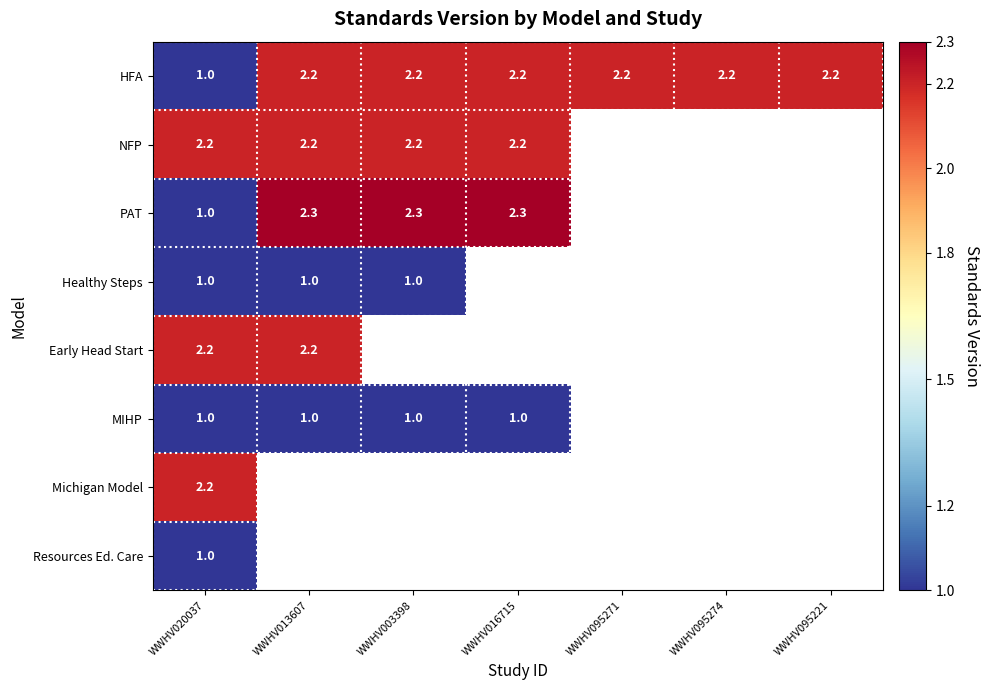

Which label corresponds to the smallest value in the chart?

WWHV020037